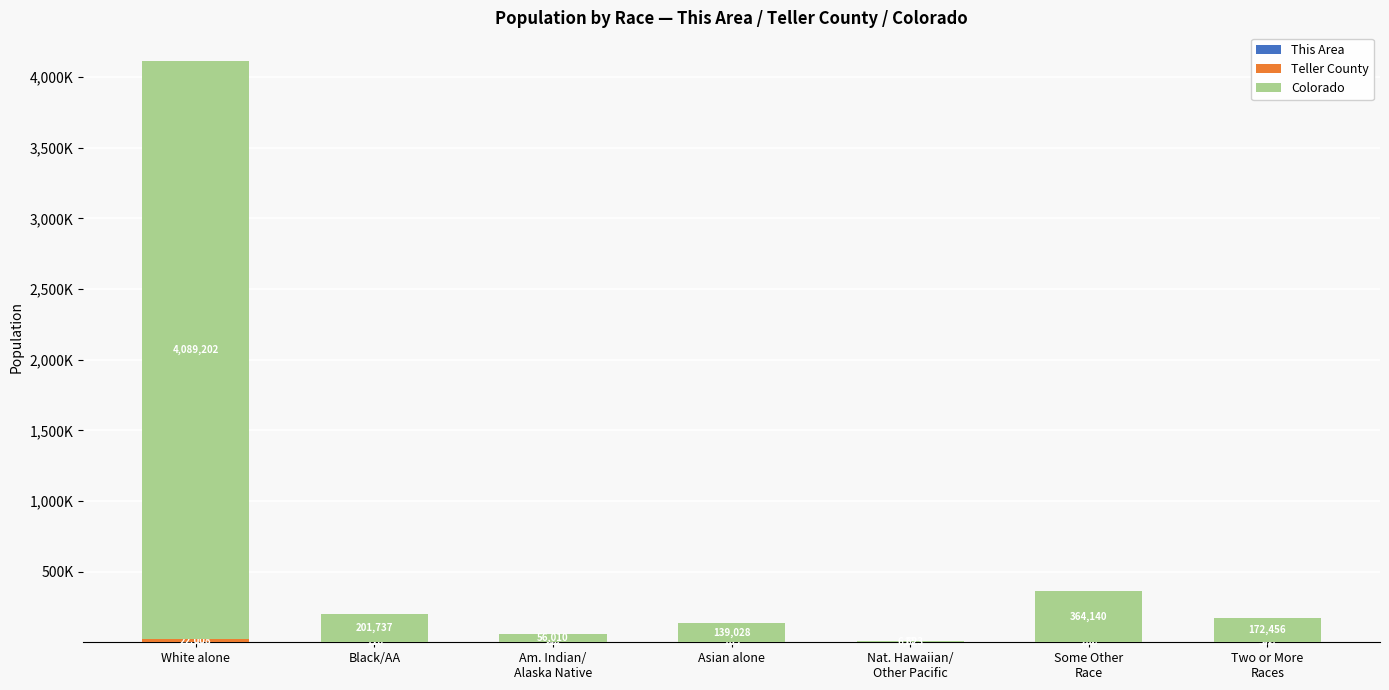

What is the difference between the maximum and second lowest values in the Colorado series?

4033192